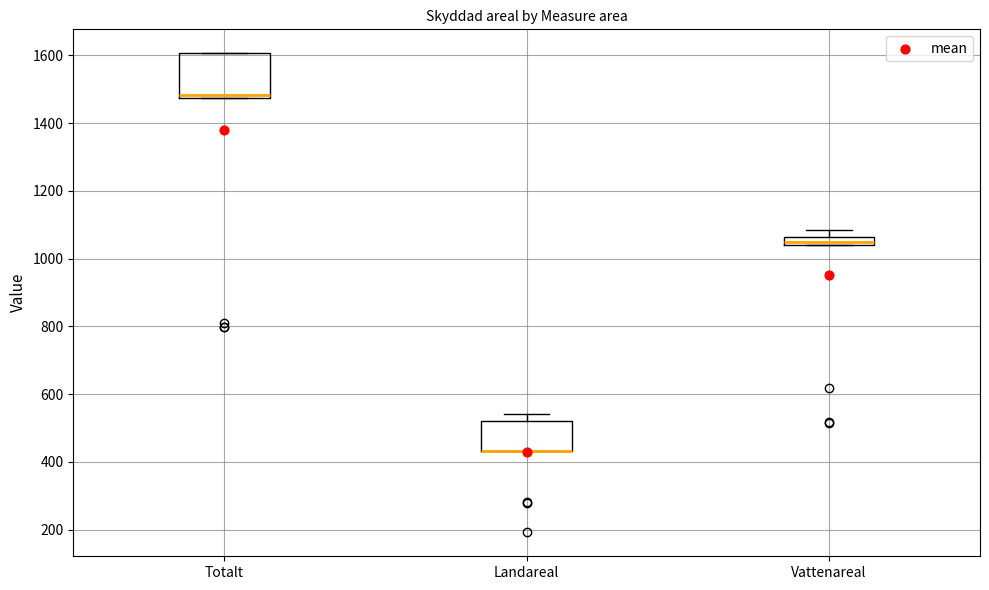

Which box is the tallest, from its lower edge to its upper edge?

Totalt